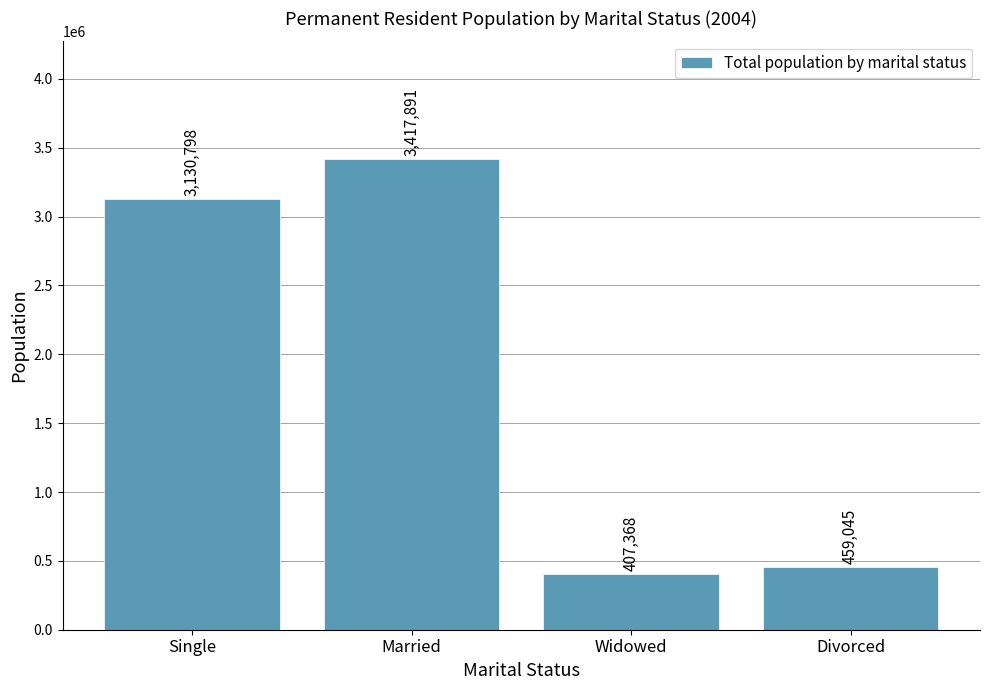

What is the label of the 2nd bar from the left?

Married